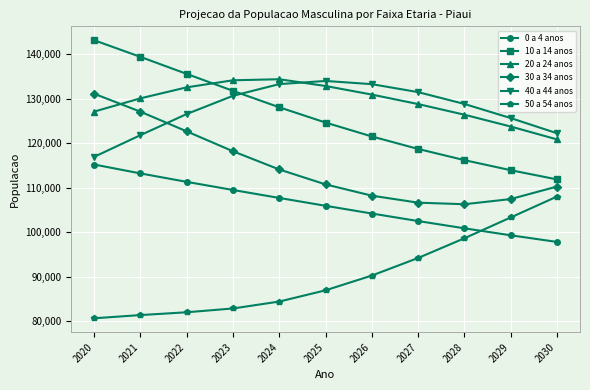

What is the difference between the highest and lowest values at 2022?

53523